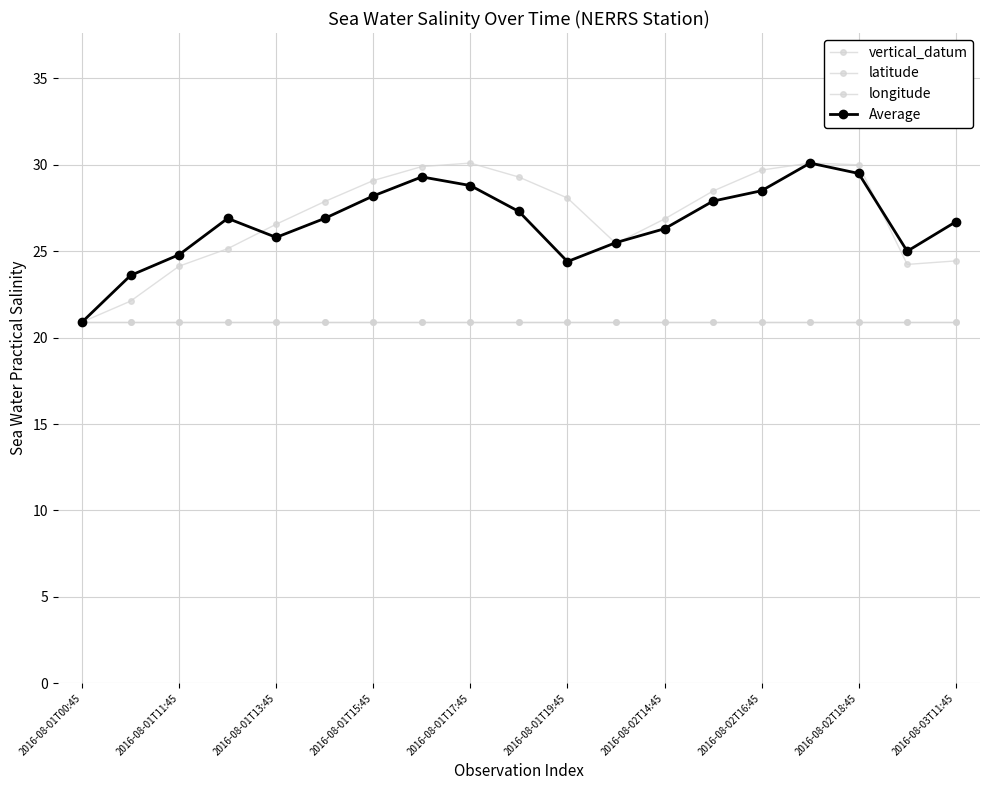

Which series has the largest total across all categories?

vertical_datum